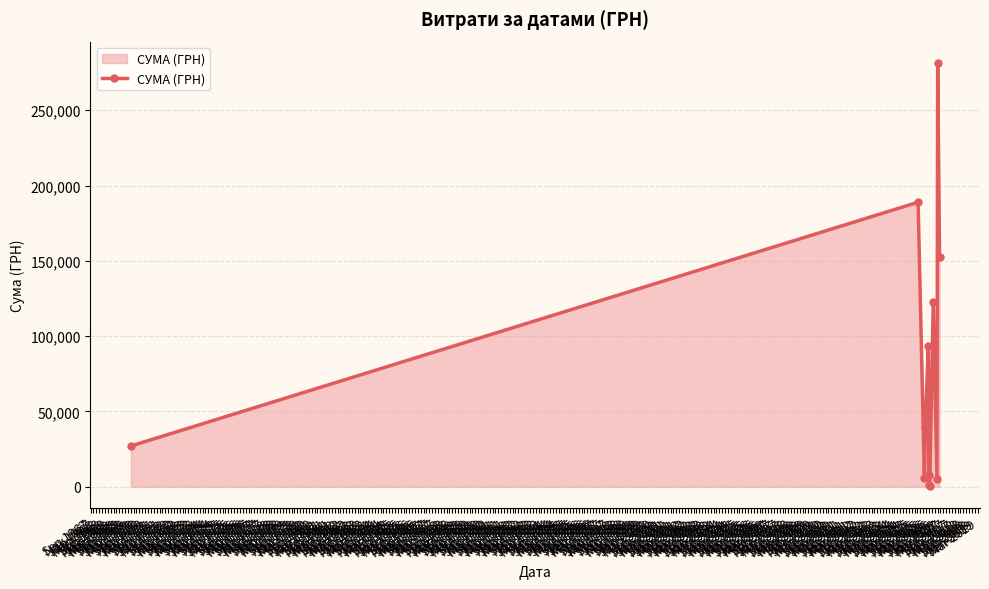

What is the average value?

77112.4